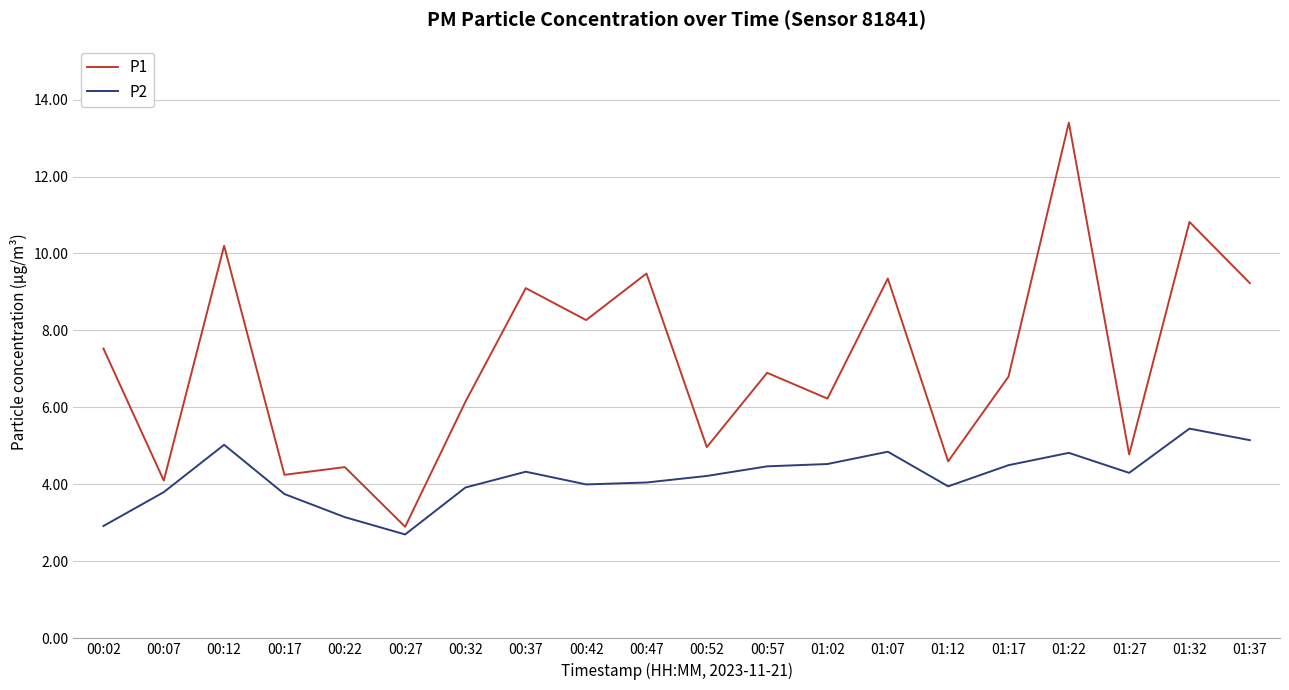

True or false: P1 and P2 cross at least once.

False